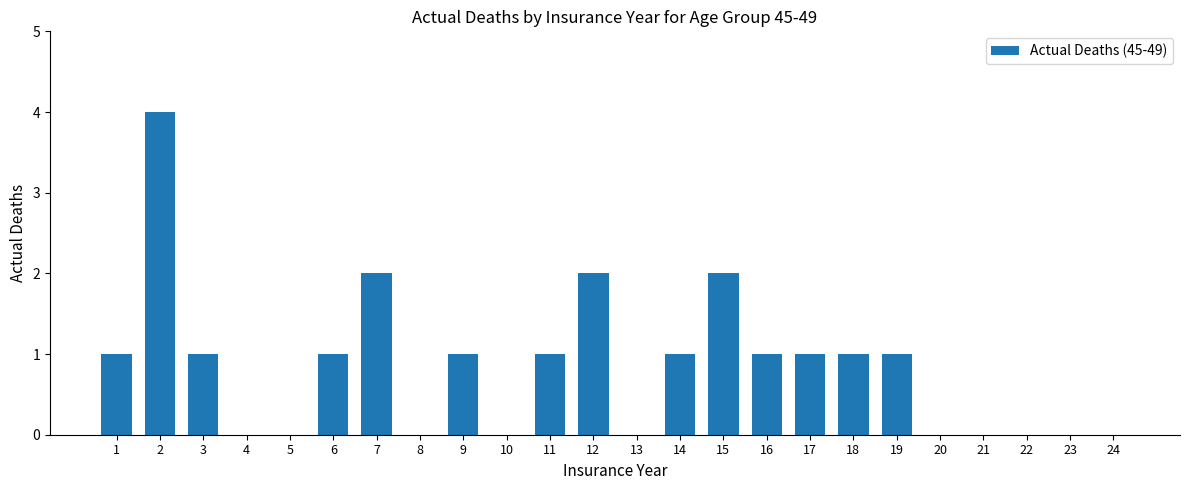

True or false: the data shows 0 at 13.

True